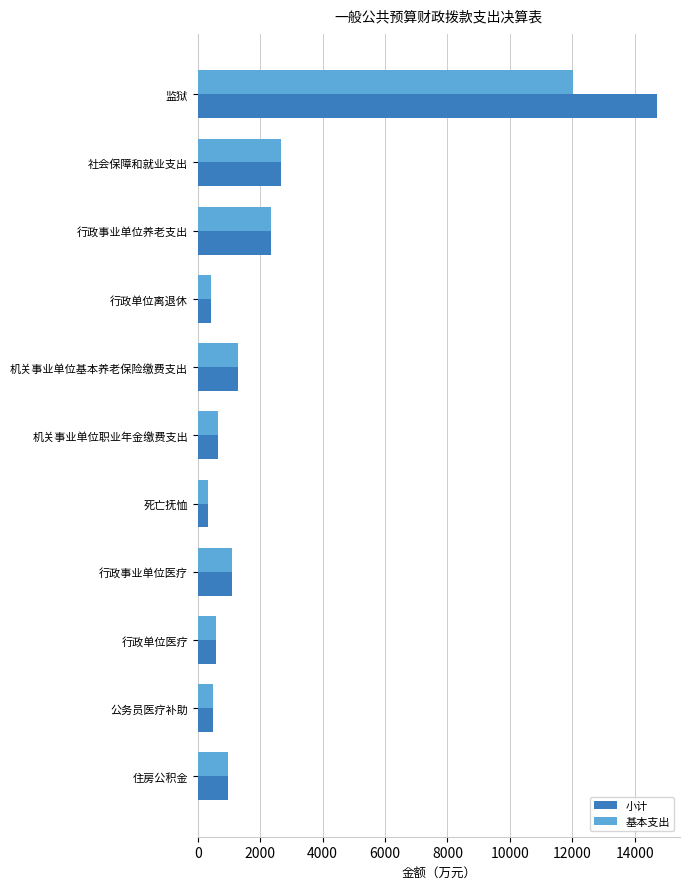

The 基本支出 series shows 497.3 at 公务员医疗补助. True or false?

True